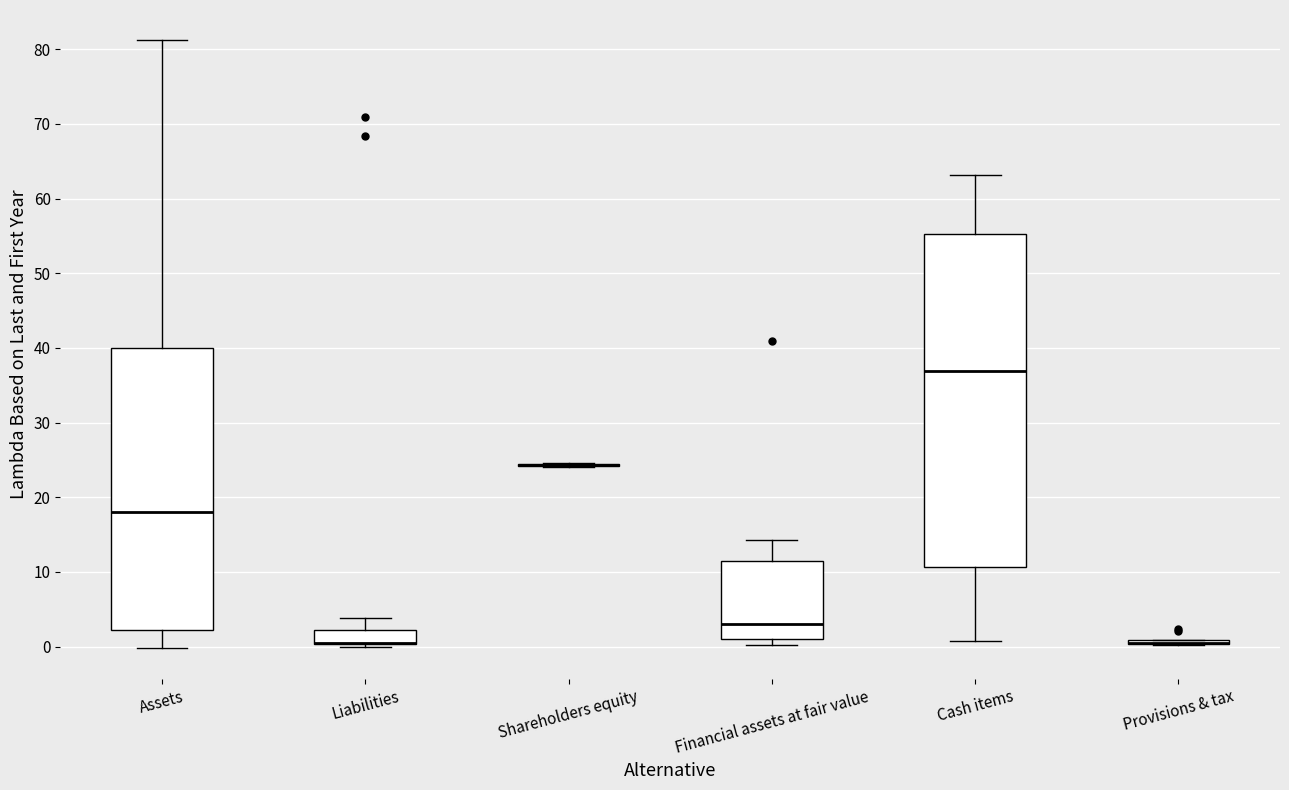

Comparing the boxes themselves (not the whiskers), which one is the tallest?

Cash items